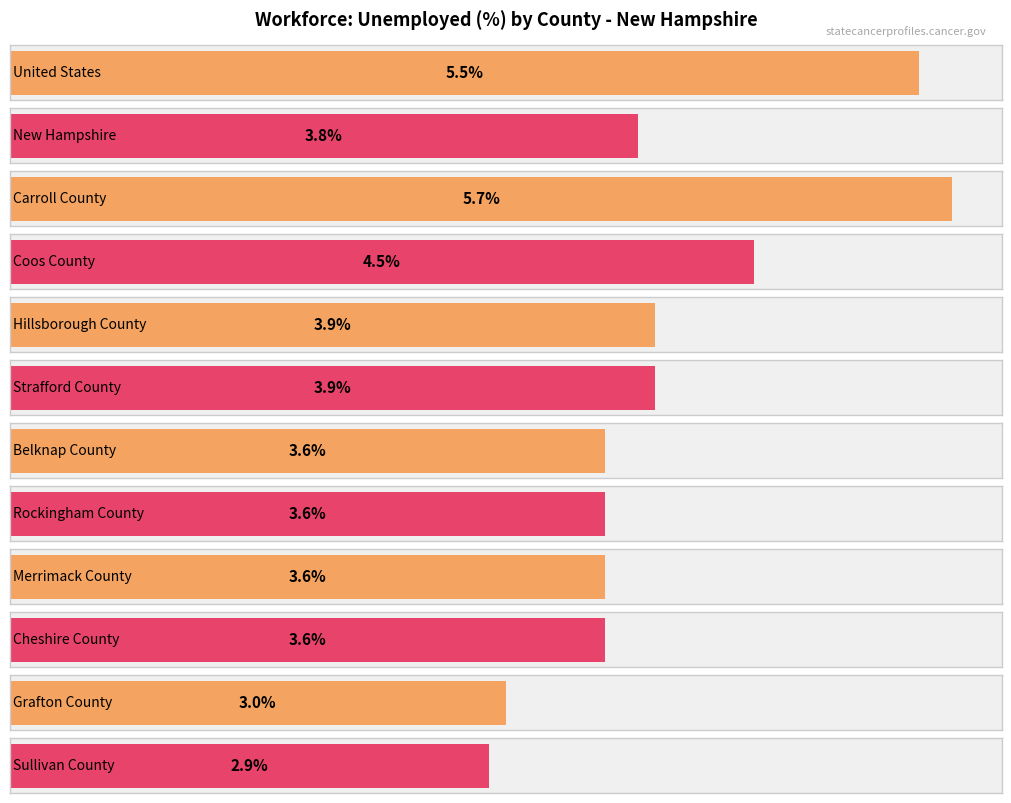

Reading right to left, list all the values displayed in this chart.

Sullivan County=2.9	Grafton County=3.0	Cheshire County=3.6	Merrimack County=3.6	Rockingham County=3.6	Belknap County=3.6	Strafford County=3.9	Hillsborough County=3.9	Coos County=4.5	Carroll County=5.7	New Hampshire=3.8	United States=5.5